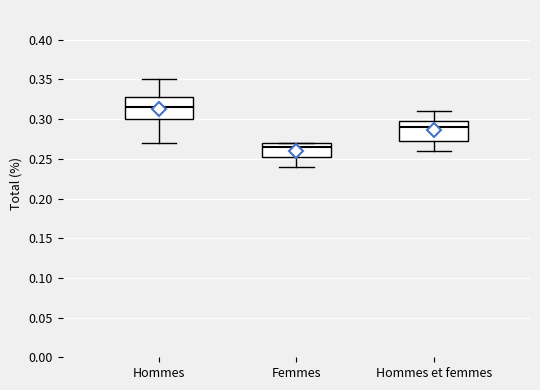

Reading left to right, transcribe this box plot: for each box, give where its median line is, the range the box spans, and where its two whiskers end, as read against the y-axis. The values are not printed on the chart, so give them approximately, as read against the axis.

Hommes: median 0.315, box 0.300 to 0.330, whiskers 0.270 to 0.350
Femmes: median 0.265, box 0.255 to 0.270, whiskers 0.240 to 0.270
Hommes et femmes: median 0.290, box 0.275 to 0.300, whiskers 0.260 to 0.310